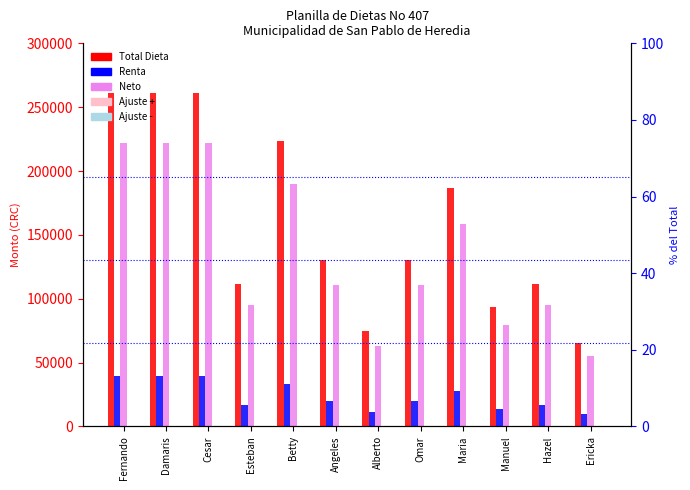

Which has a higher value, Maria or Angeles?

Maria